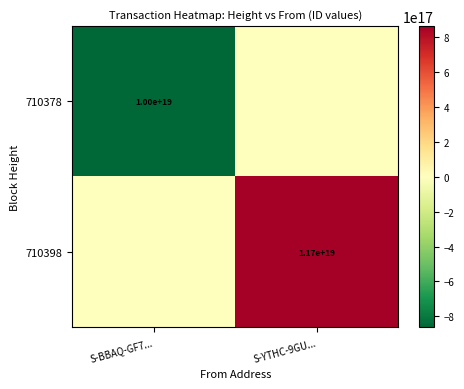

Is the value of 710378 at S-BBAQ-GF7... greater than the value of 710398 at S-YTHC-9GU...?

No